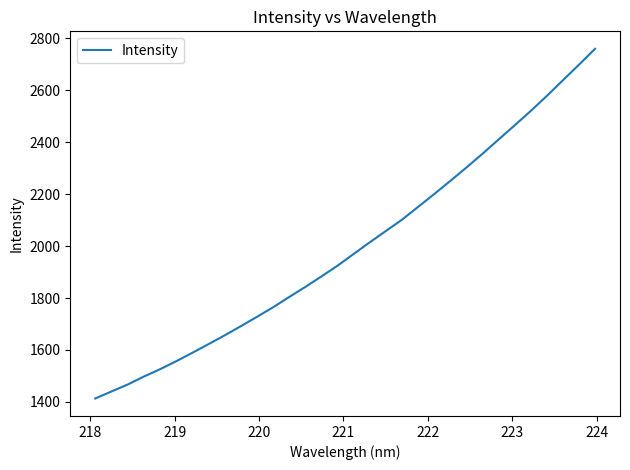

What is the difference between the maximum and minimum values?

1346.2